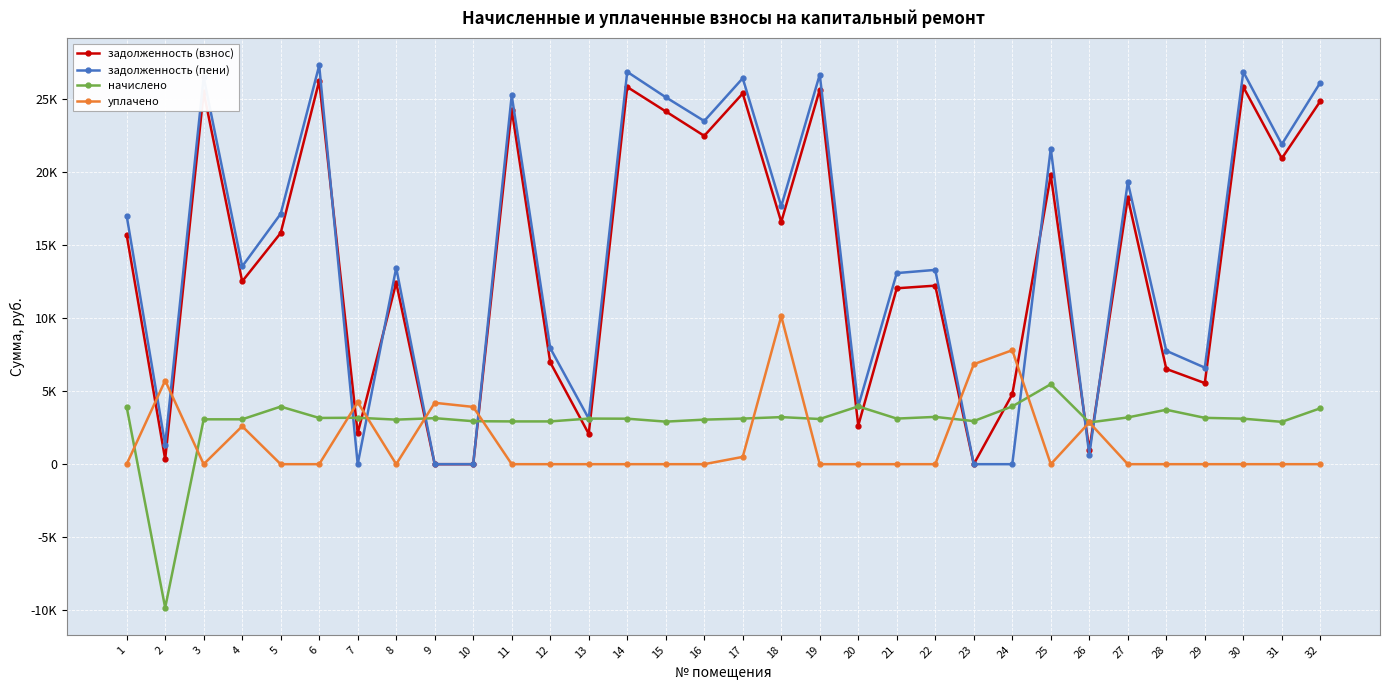

True or false: уплачено and начислено cross at least once.

True